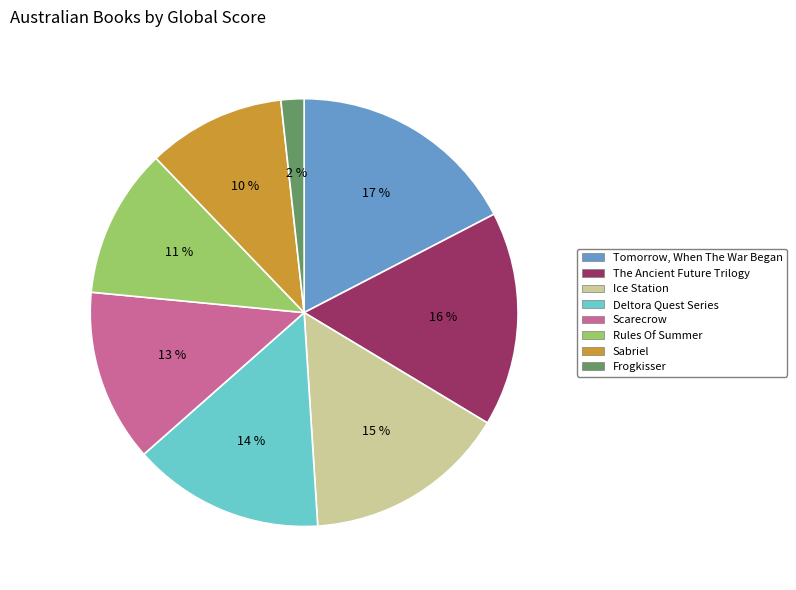

Which has a higher value, Rules Of Summer or Frogkisser?

Rules Of Summer